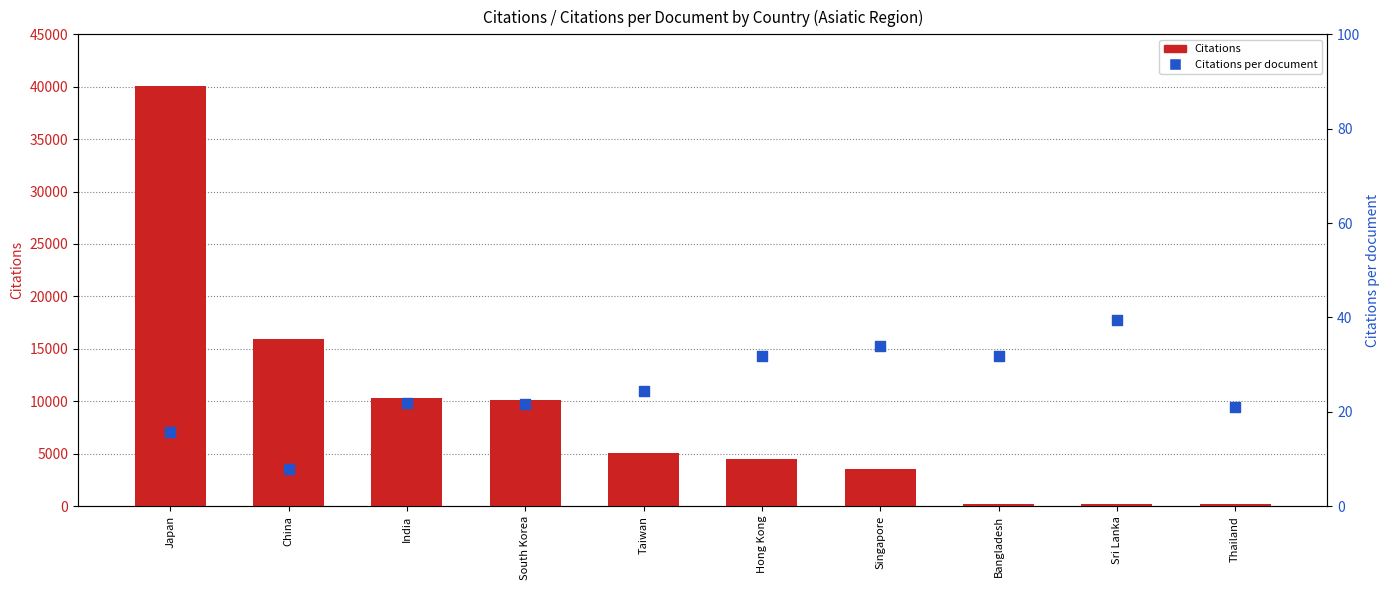

At how many categories does at least one series exceed 3116?

7